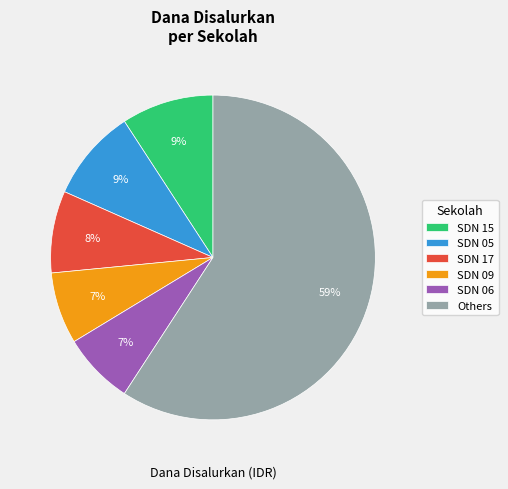

Count the number of slices in the pie.

6